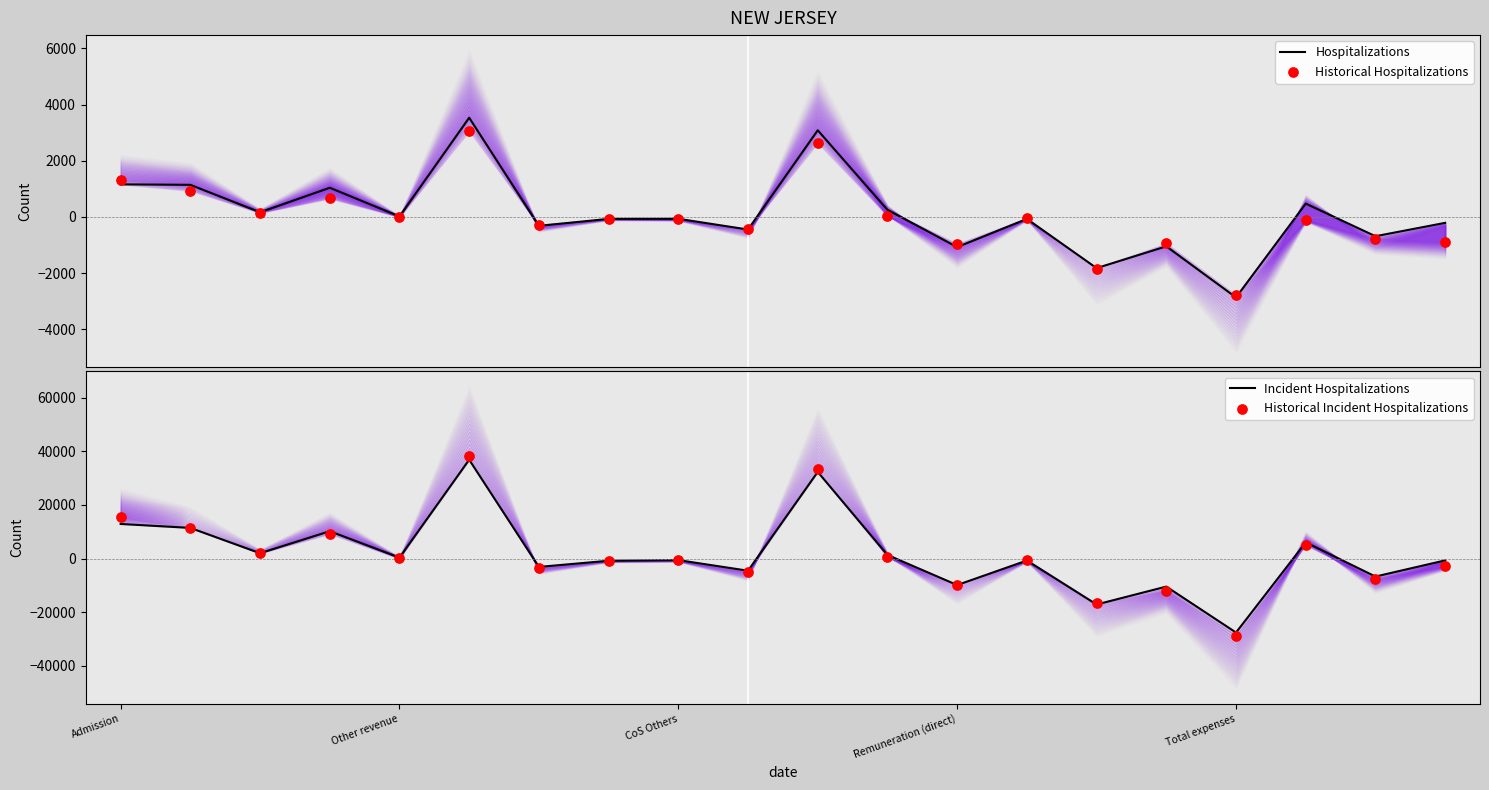

Which series reaches the minimum Y coordinate?

Historical Incident Hospitalizations